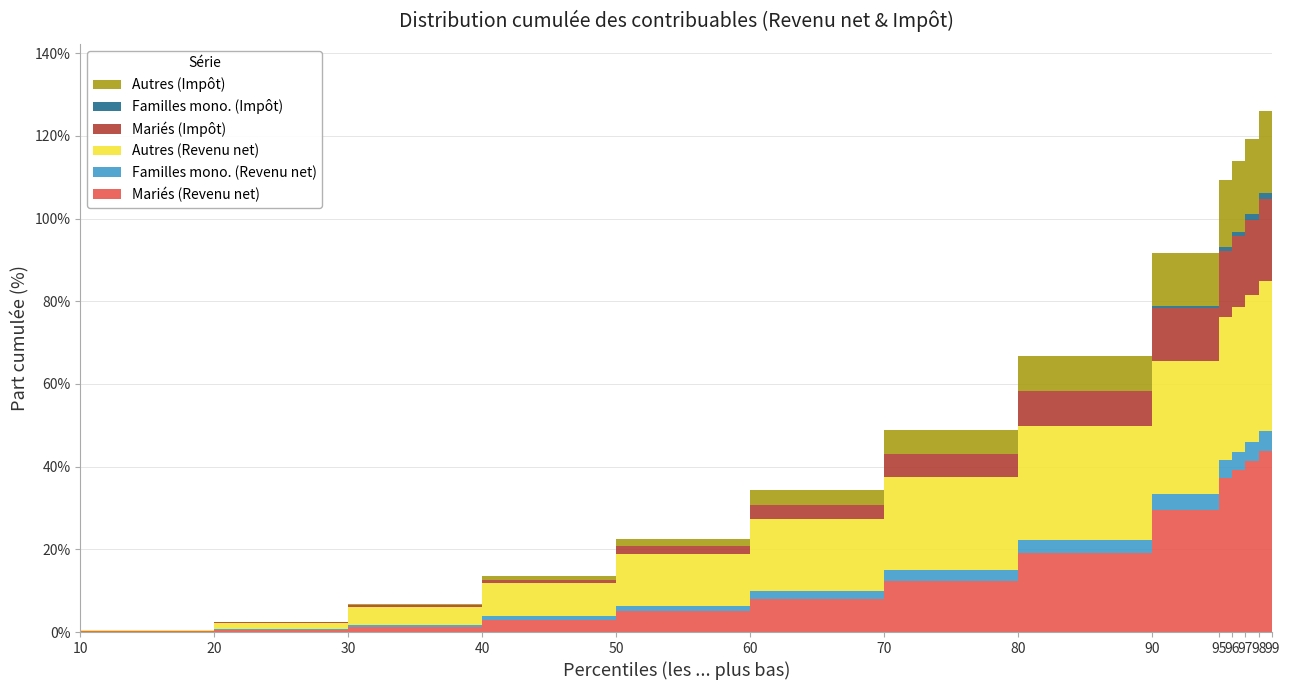

Reading left to right, transcribe all the data shown in this chart.

Mariés (Revenu net): 10=0.2	20=0.6	30=1.3	40=2.9	50=5.0	60=8.0	70=12.4	80=19.1	90=29.5	95=37.2	96=39.2	97=41.4	98=43.9	99=47.1
Familles mono. (Revenu net): 10=0.1	20=0.2	30=0.5	40=0.9	50=1.4	60=1.9	70=2.5	80=3.2	90=4.0	95=4.4	96=4.5	97=4.6	98=4.7	99=4.9
Autres (Revenu net): 10=0.2	20=1.5	30=4.3	40=8.0	50=12.5	60=17.5	70=22.6	80=27.5	90=32.1	95=34.5	96=35.0	97=35.5	98=36.2	99=37.0
Mariés (Impôt): 10=0.0	20=0.1	30=0.3	40=0.9	50=1.9	60=3.5	70=5.6	80=8.4	90=12.7	95=16.2	96=17.1	97=18.3	98=19.9	99=22.2
Familles mono. (Impôt): 10=0.0	20=0.0	30=0.0	40=0.0	50=0.0	60=0.0	70=0.1	80=0.2	90=0.6	95=1.0	96=1.1	97=1.3	98=1.6	99=2.0
Autres (Impôt): 10=0.0	20=0.1	30=0.3	40=0.9	50=1.9	60=3.5	70=5.6	80=8.4	90=12.7	95=16.2	96=17.1	97=18.3	98=19.9	99=22.2